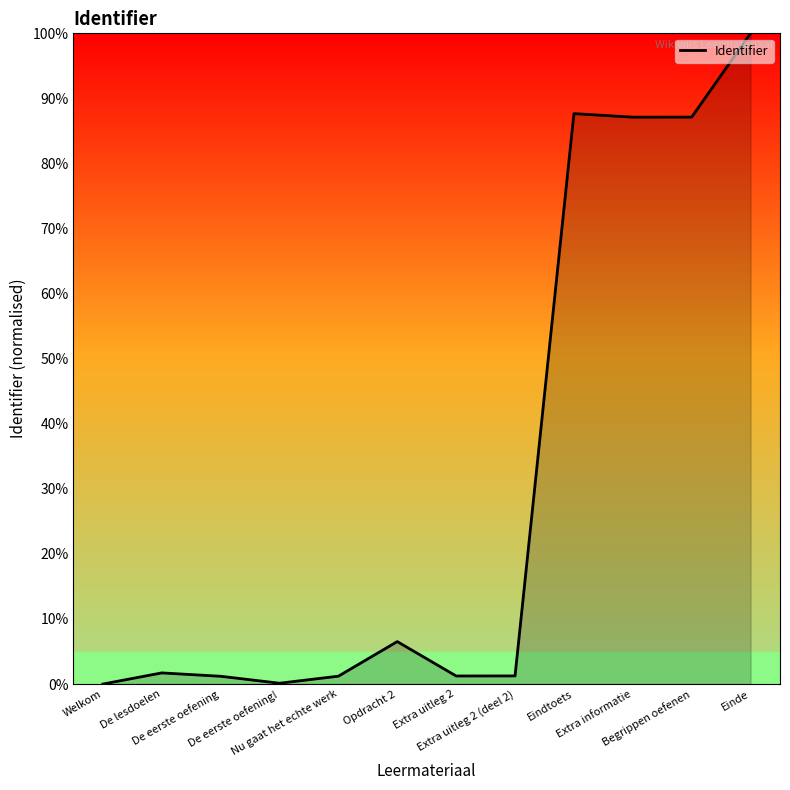

True or false: the data has more than 2 interior local peaks.

True